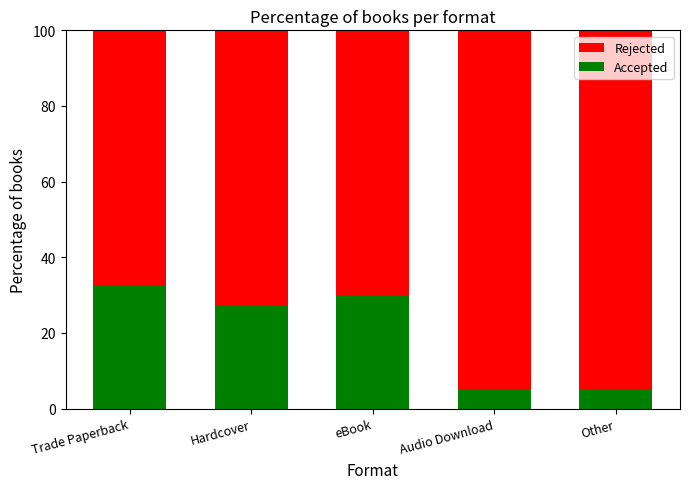

True or false: Accepted has a value of 30.0 at eBook.

True